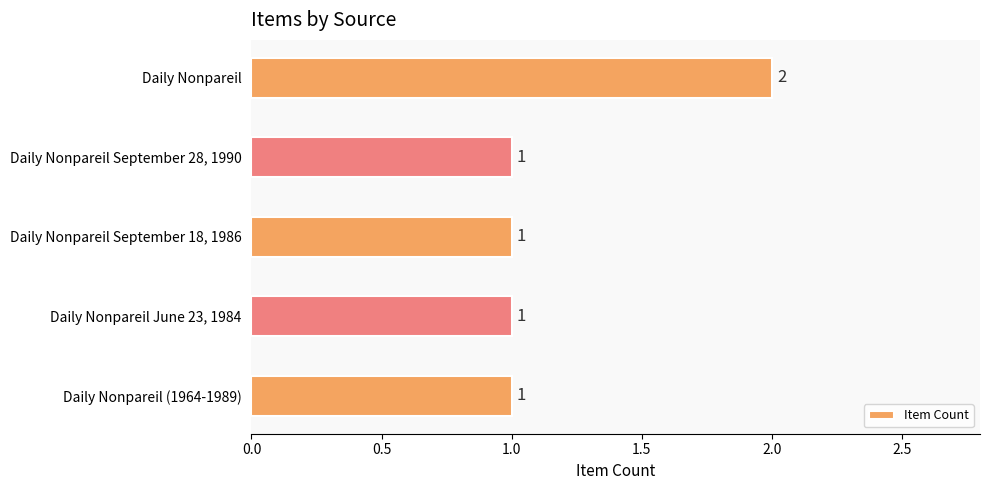

What position from the top is Daily Nonpareil June 23, 1984?

4